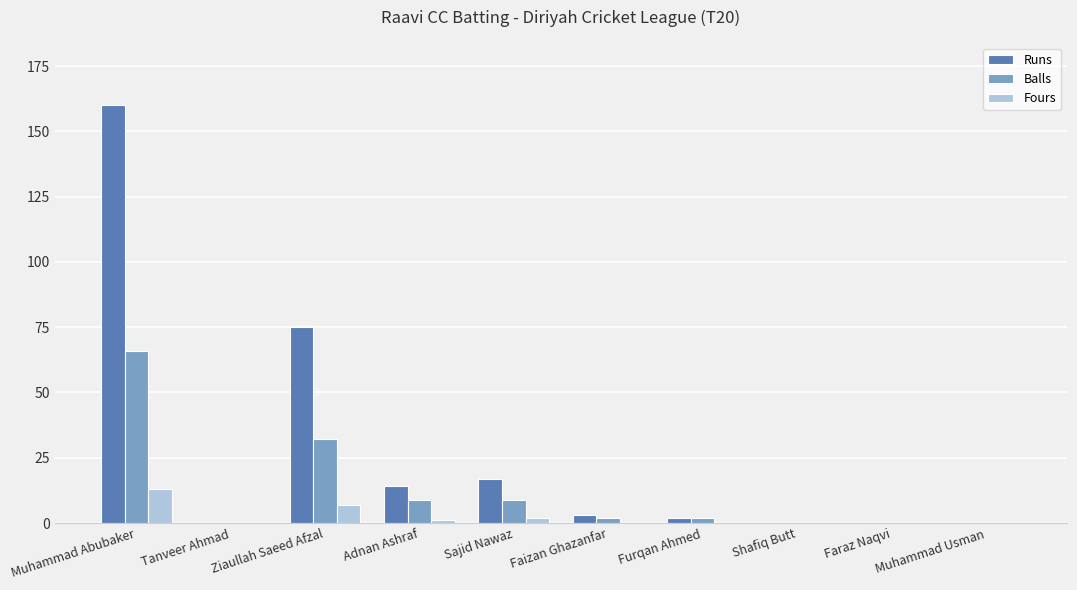

What are all the series names shown in the legend?

Runs, Balls, Fours